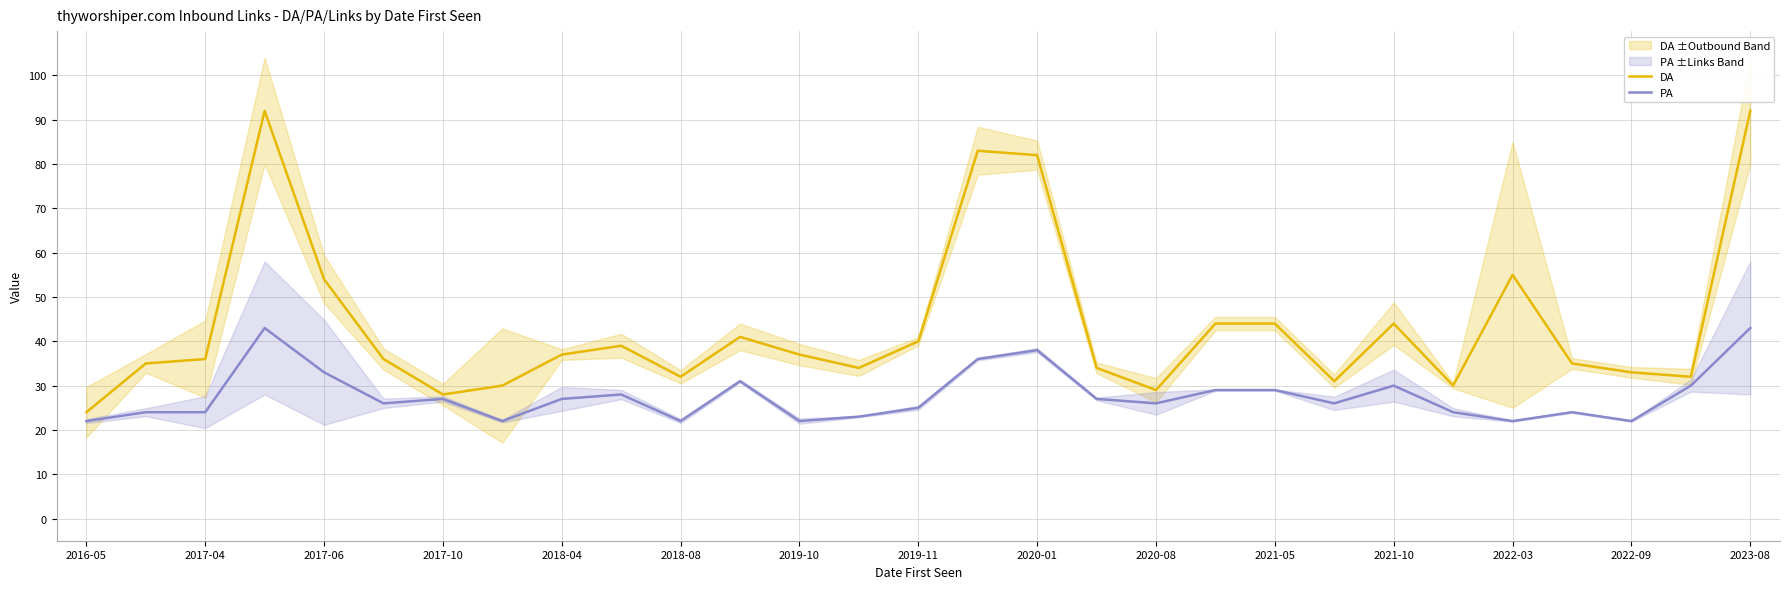

True or false: PA has a value of 22 at 2019-10.

True